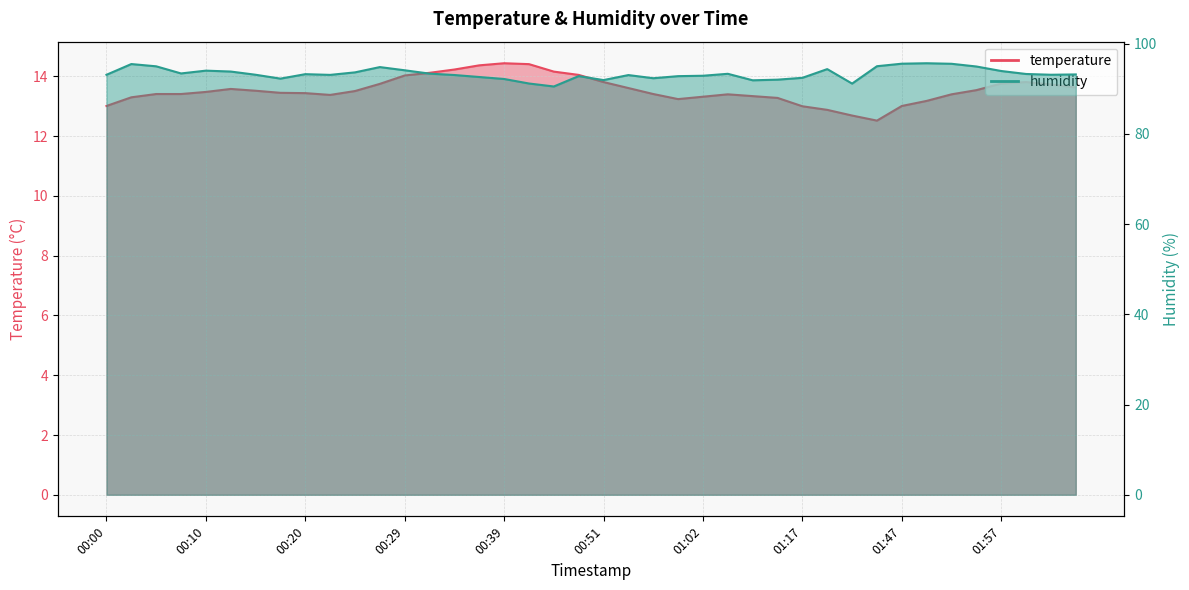

What is the difference between the temperature values at 02:00 and 02:02?

0.1